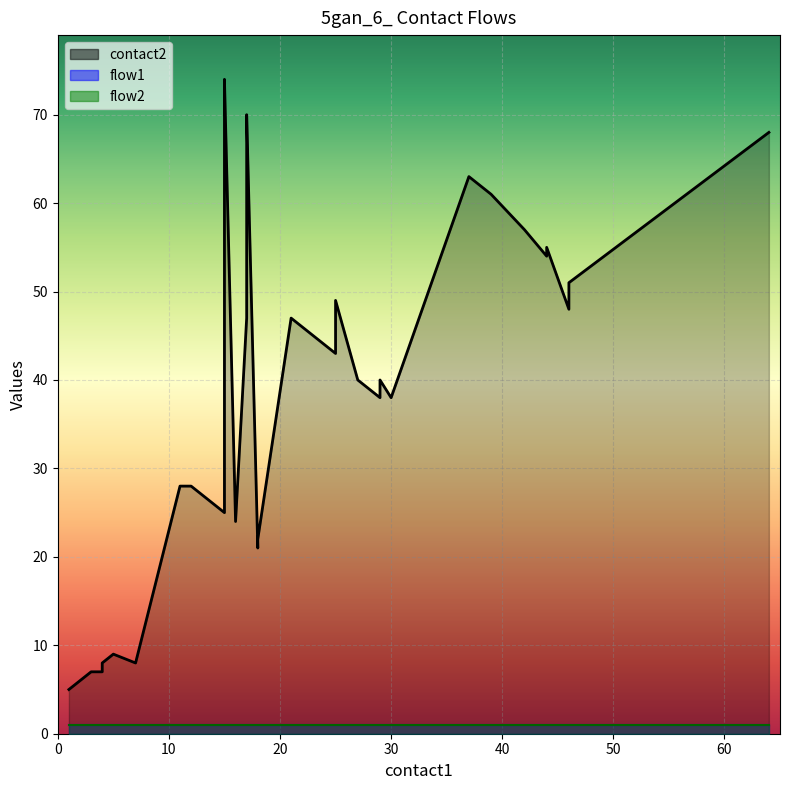

The flow2 series shows 0 at 4. True or false?

False